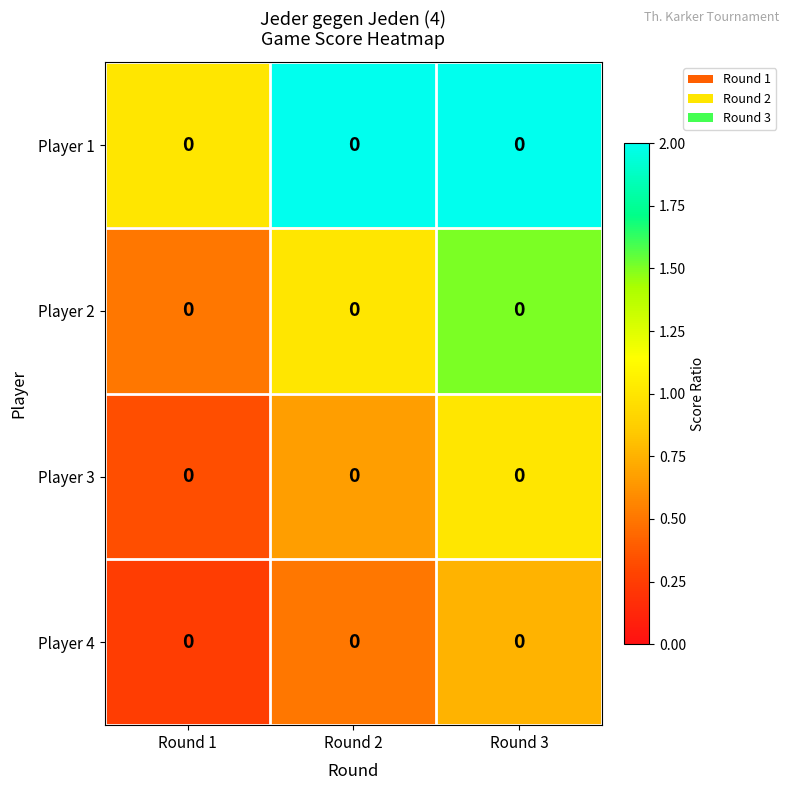

The Player 4 series shows 0.5 at Round 3. True or false?

False